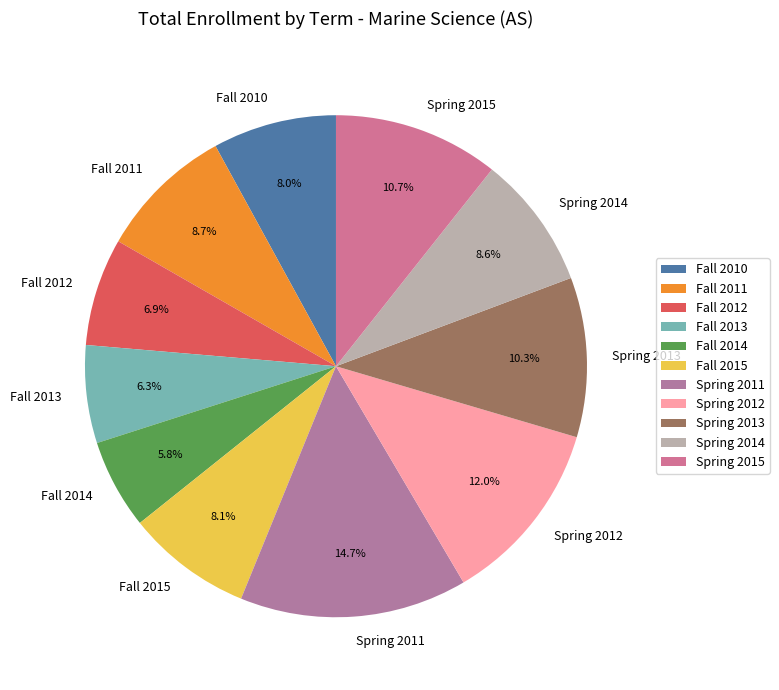

Combined, do Spring 2014 and Spring 2012 account for over 50%?

No